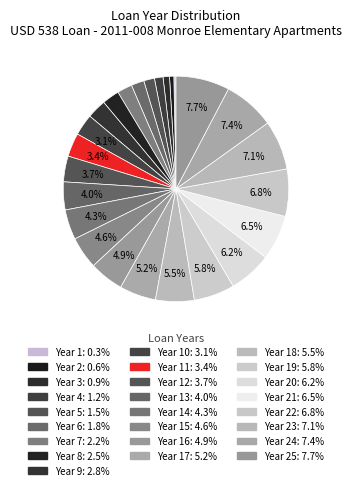

Which category has the biggest portion of the pie?

Year 25